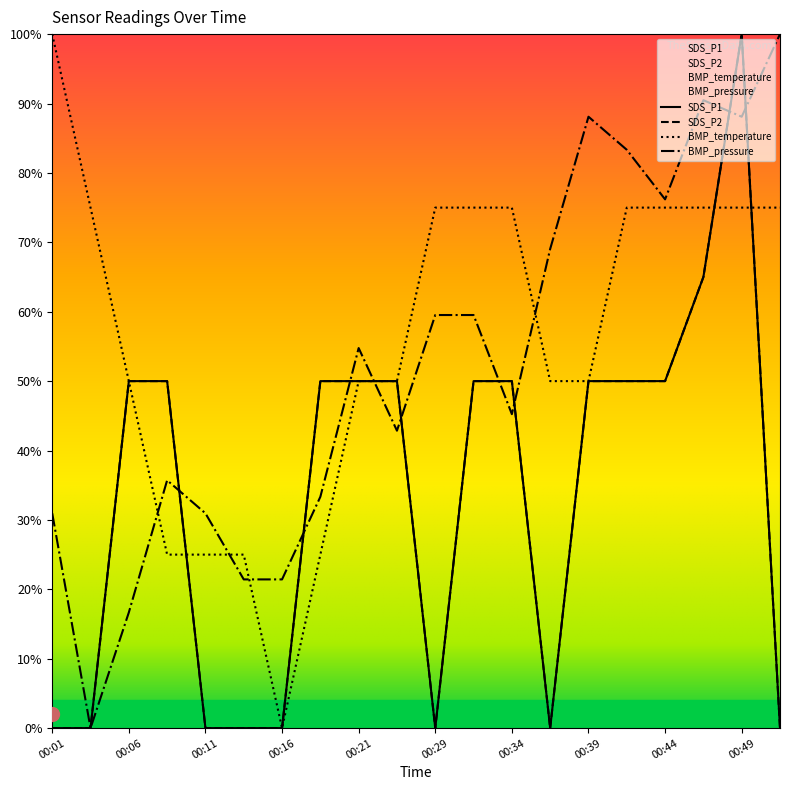

What is the total value across all series at 00:26?

192.9